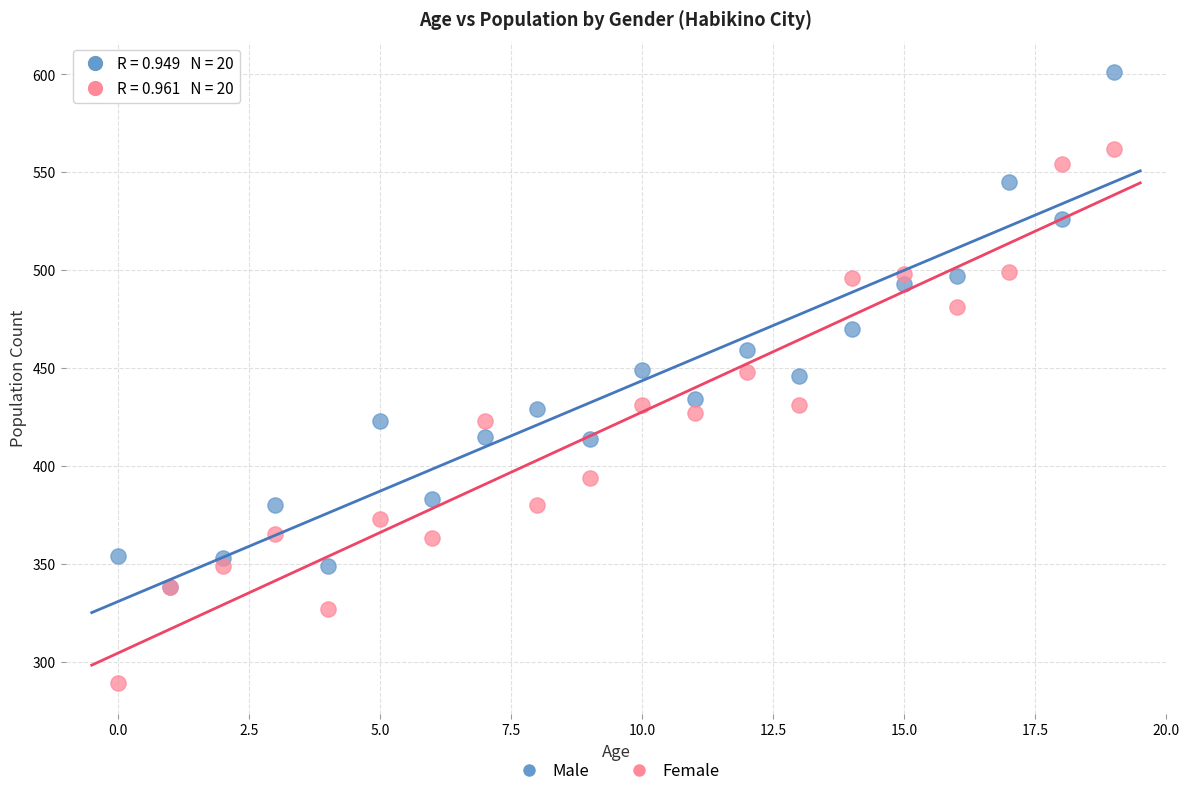

Which series contains the highest Y value?

Male